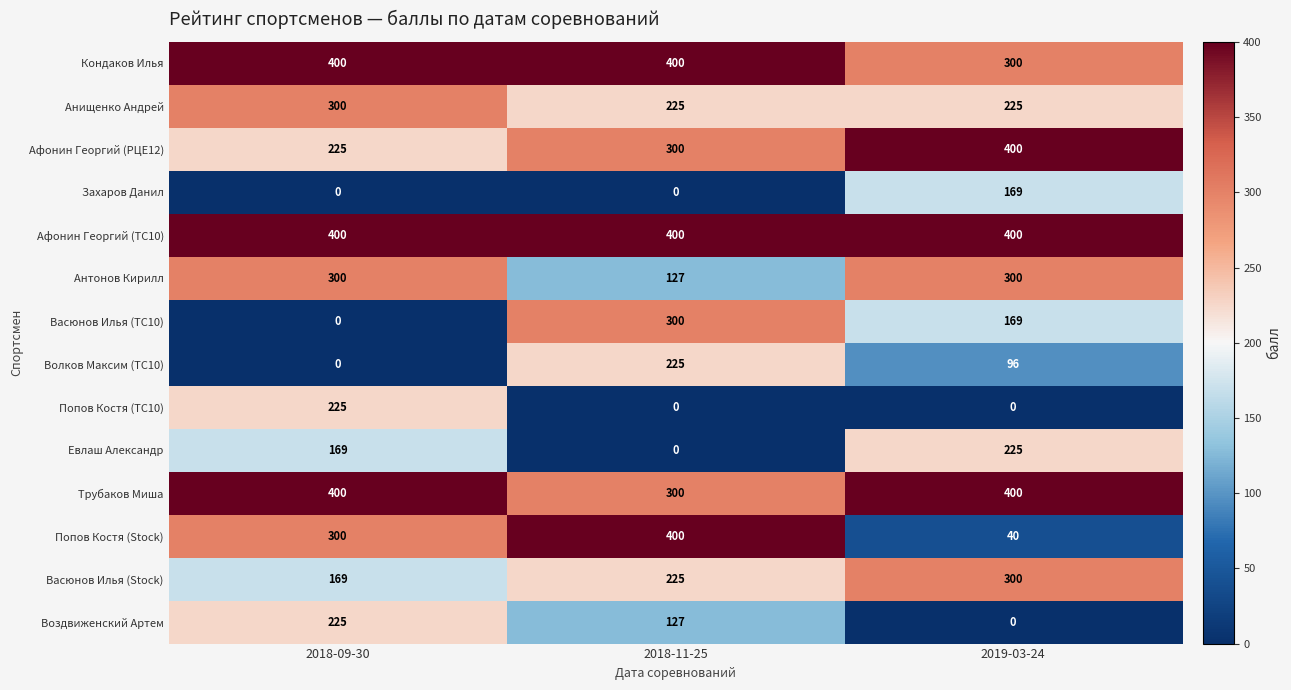

Is the value of Захаров Данил at 2018-11-25 greater than the value of Трубаков Миша at 2018-11-25?

No